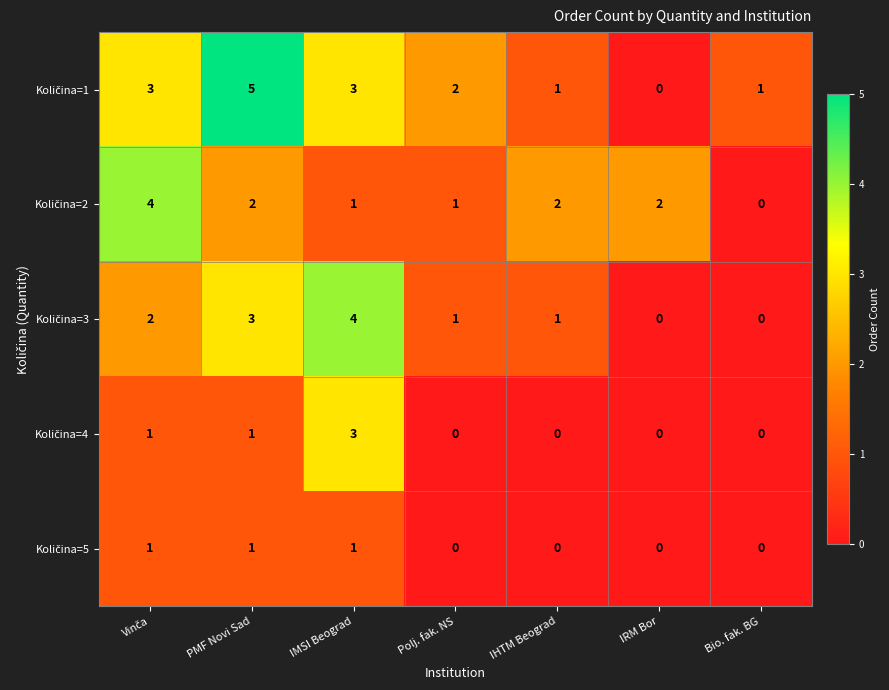

At which category does the chart reach its peak across all series?

PMF Novi Sad